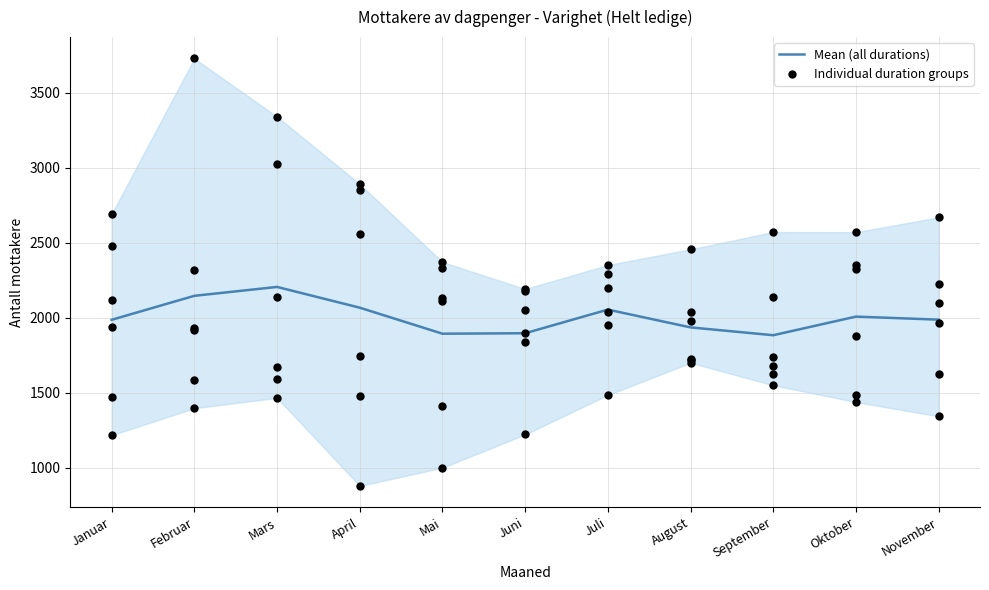

Between Oktober and Juni, which is larger?

Oktober